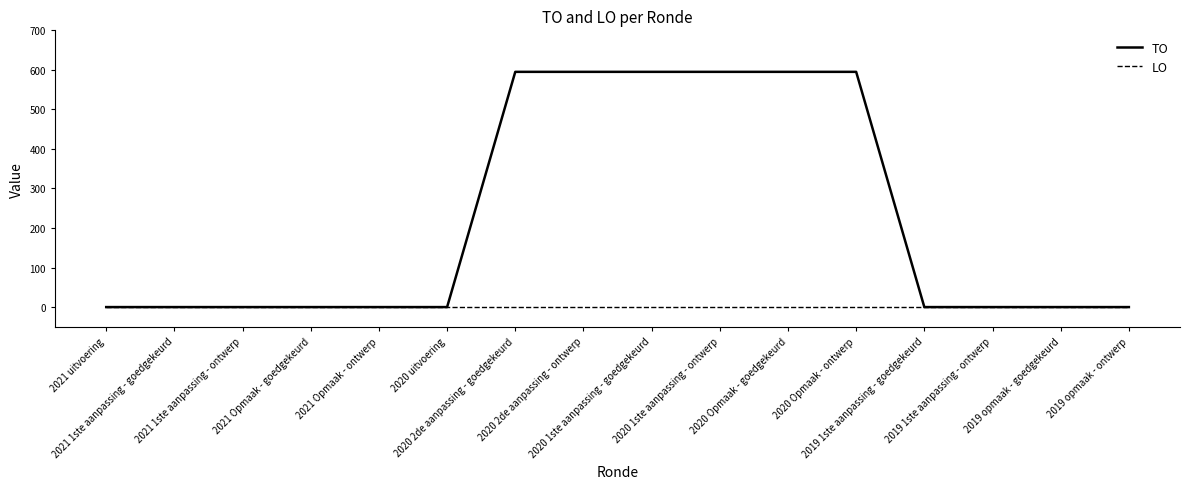

Which series has the widest spread of values?

TO